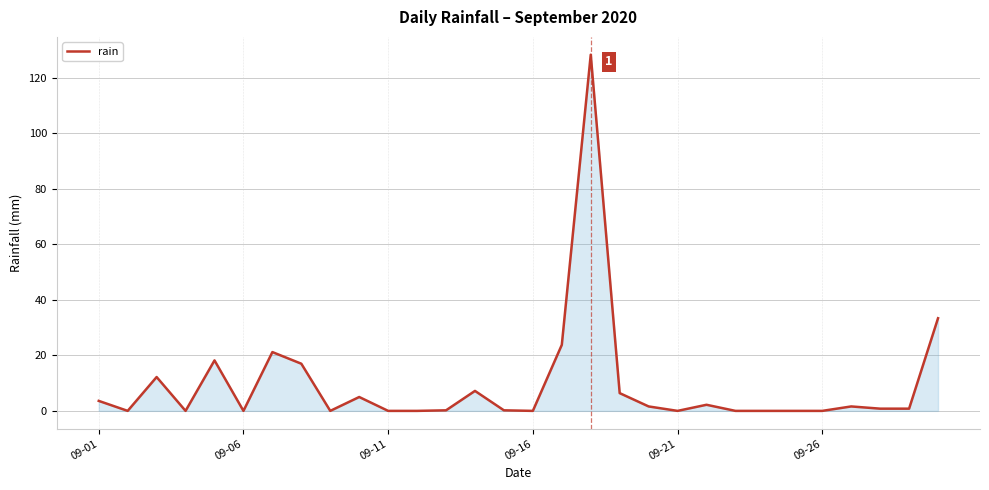

What is the difference between the maximum and minimum values?

128.4